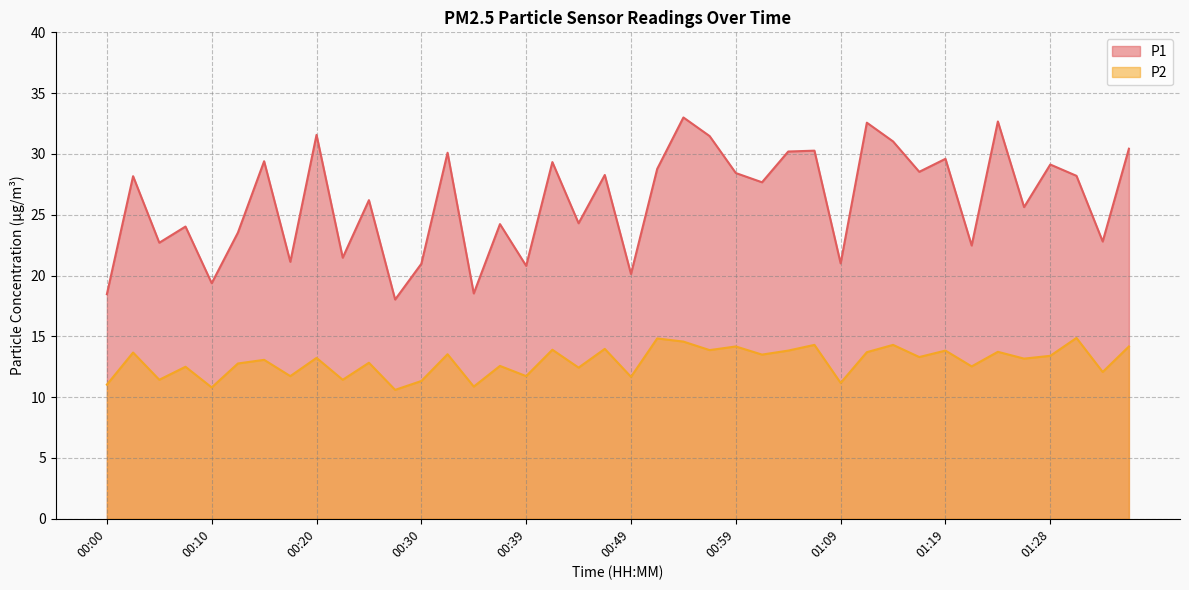

In P1, how many points are higher than both neighbors (excluding endpoints)?

15